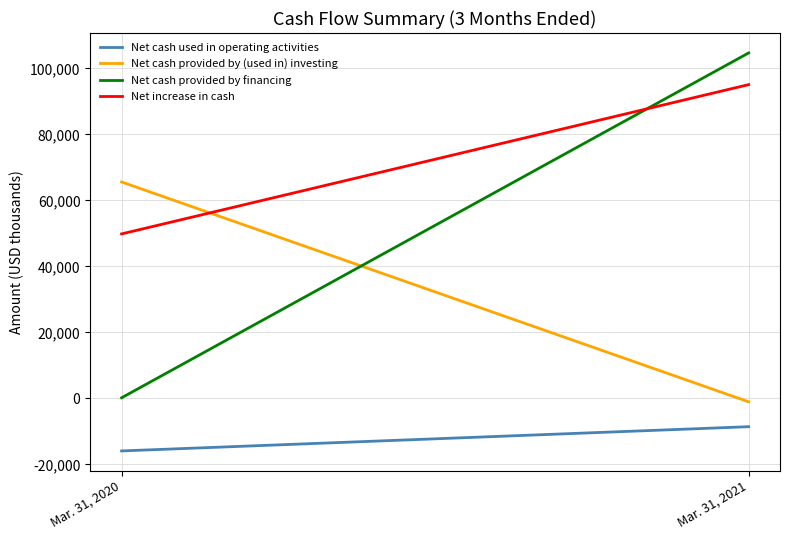

How many positive values does the Net cash provided by (used in) investing series have?

1